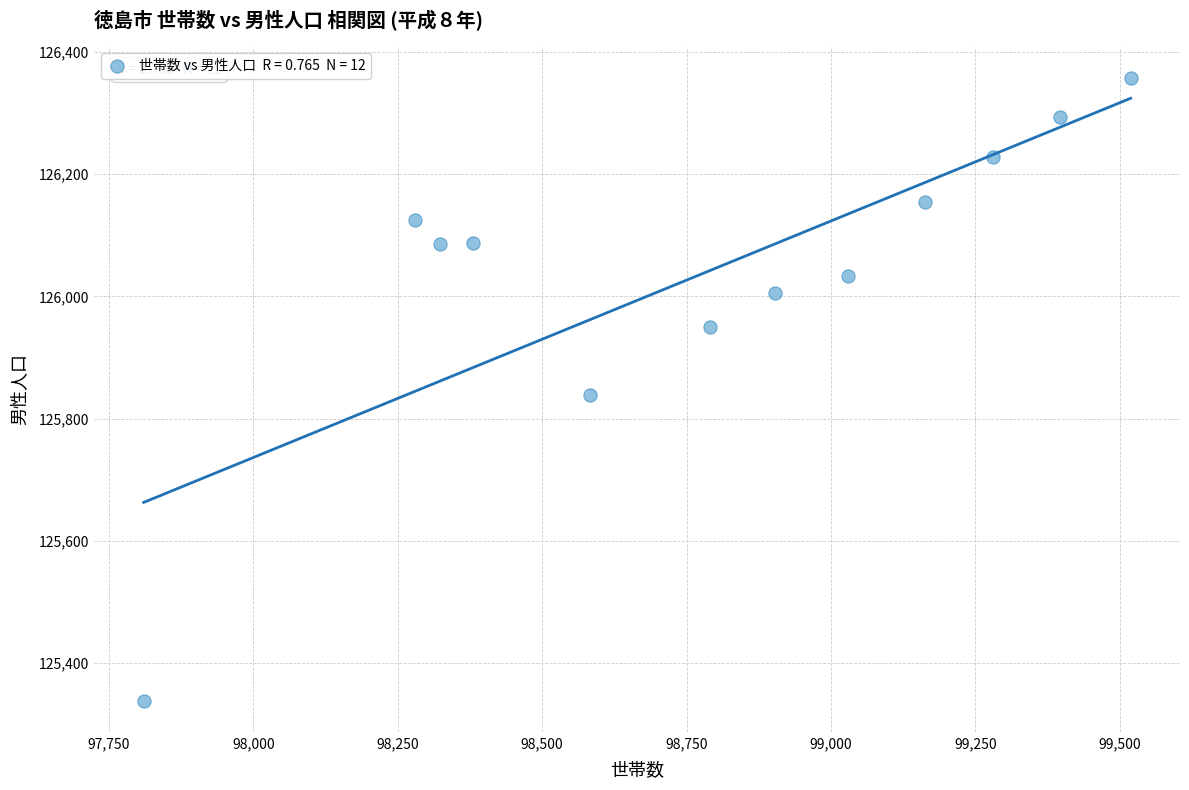

What is the range of X values (max minus min)?

1709